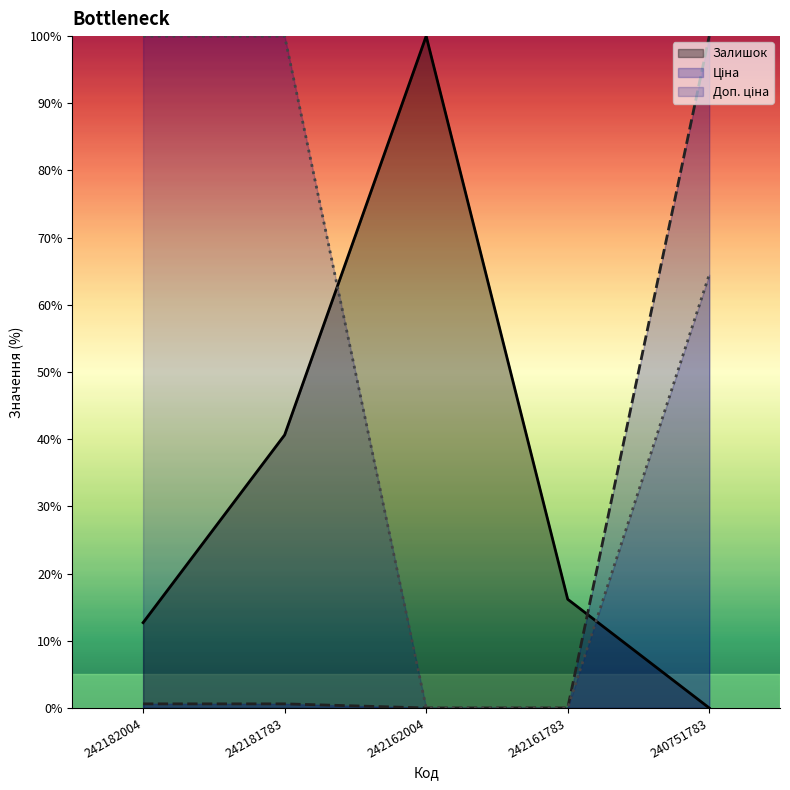

How many data points in Залишок are above 16?

3